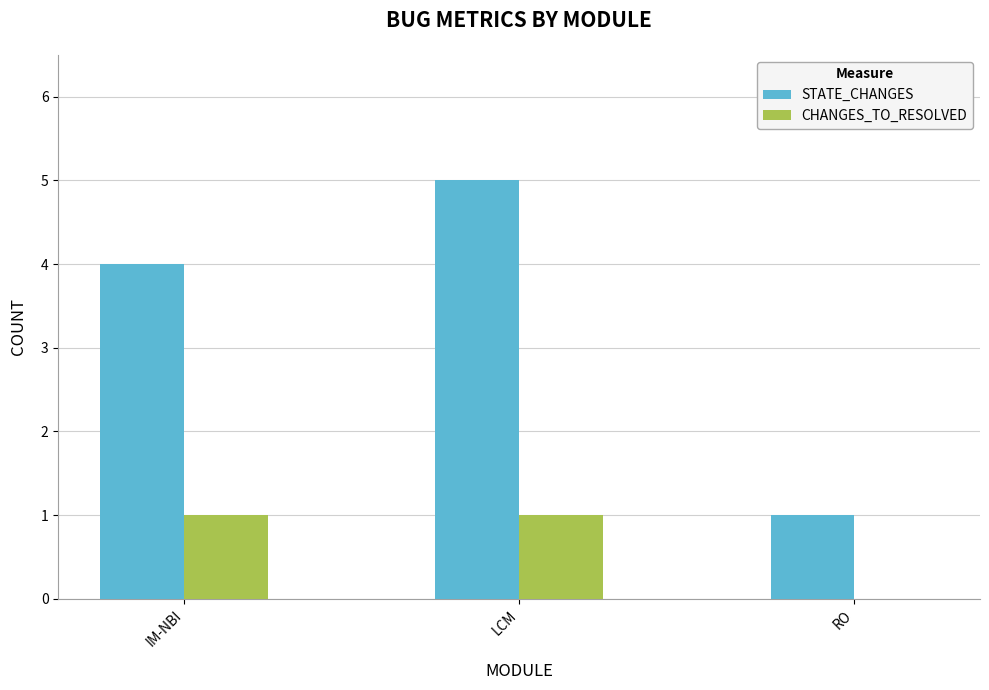

Reading right to left, extract all data points from this chart.

STATE_CHANGES: 1	5	4
CHANGES_TO_RESOLVED: 0	1	1